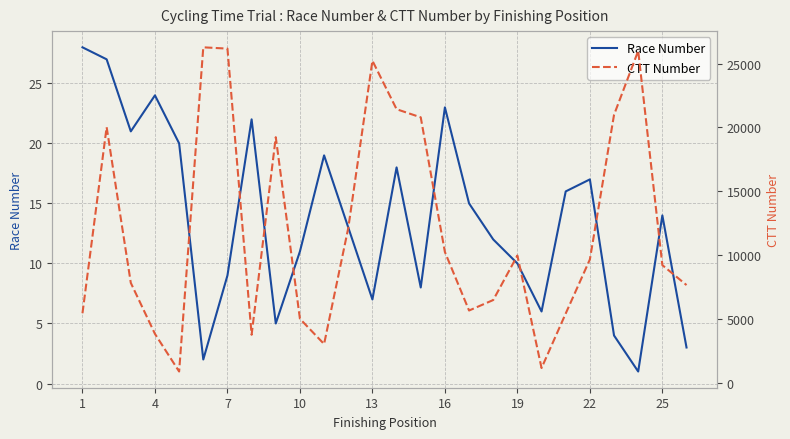

Count the number of categories in the chart.

26